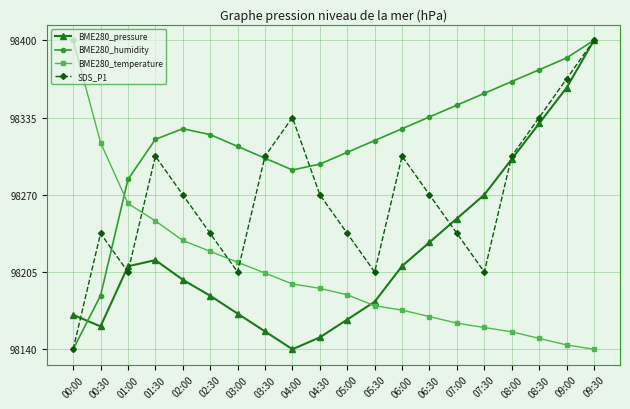

True or false: SDS_P1 has a value of 98237.5 at 02:30.

True